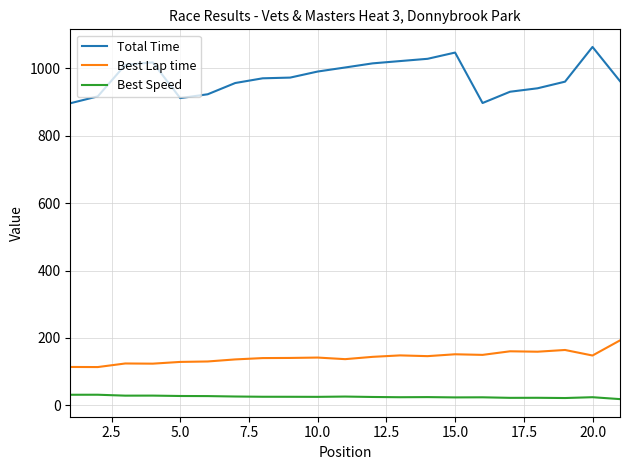

Which series has the largest range (max minus min)?

Total Time